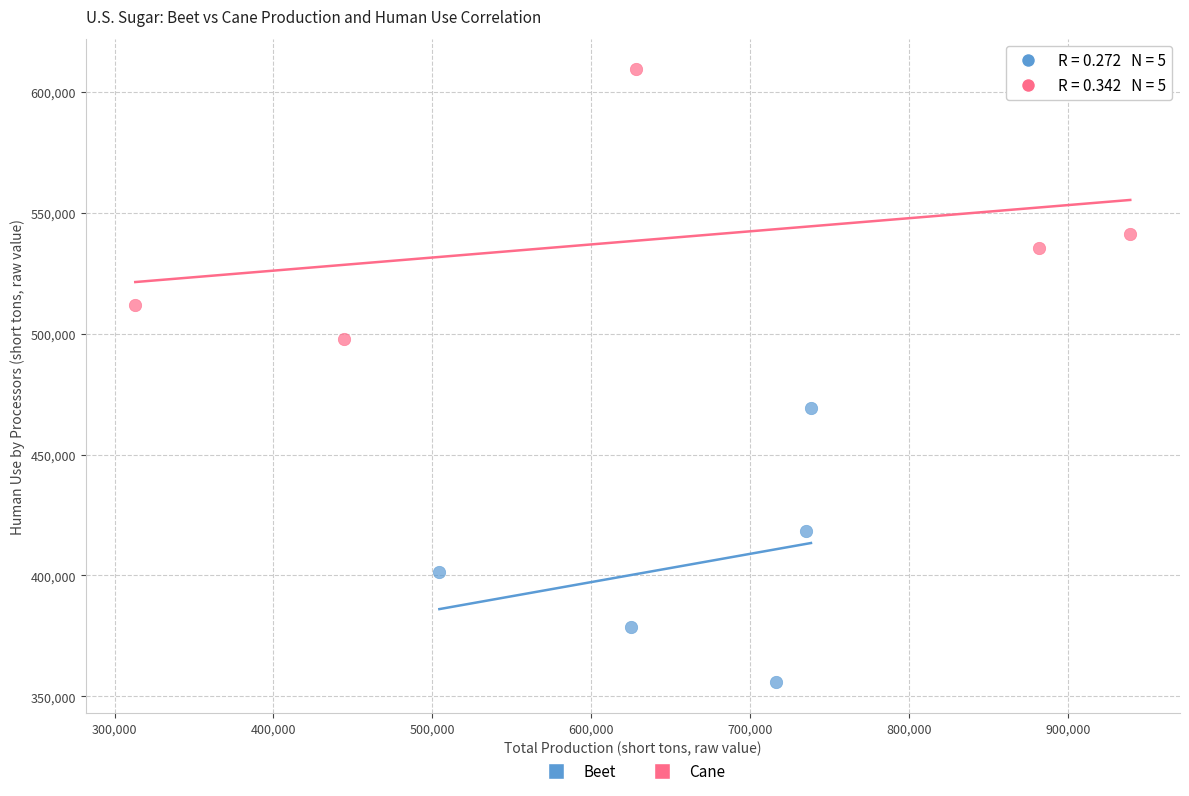

Which series reaches the minimum Y coordinate?

Beet